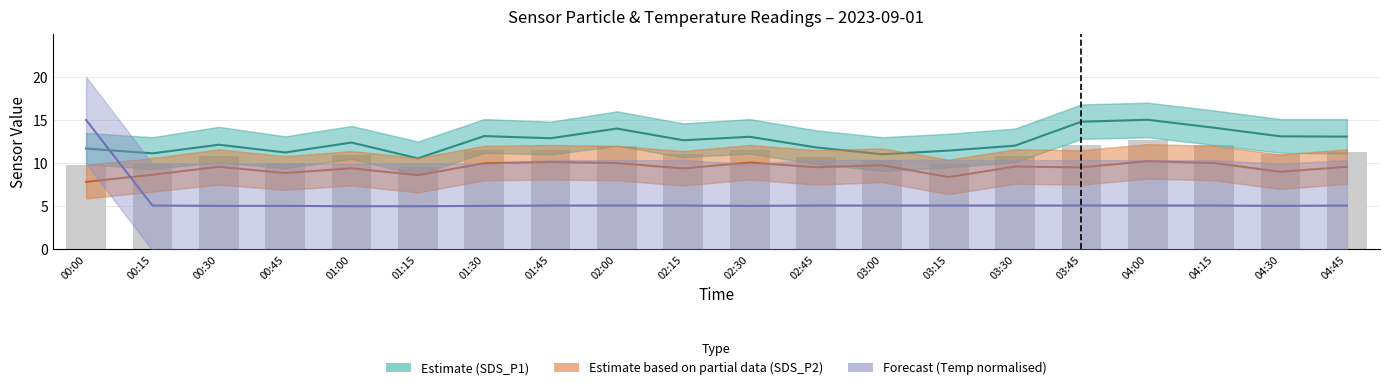

At which label is Estimate based on partial data (SDS_P2) closest to 9?

04:30